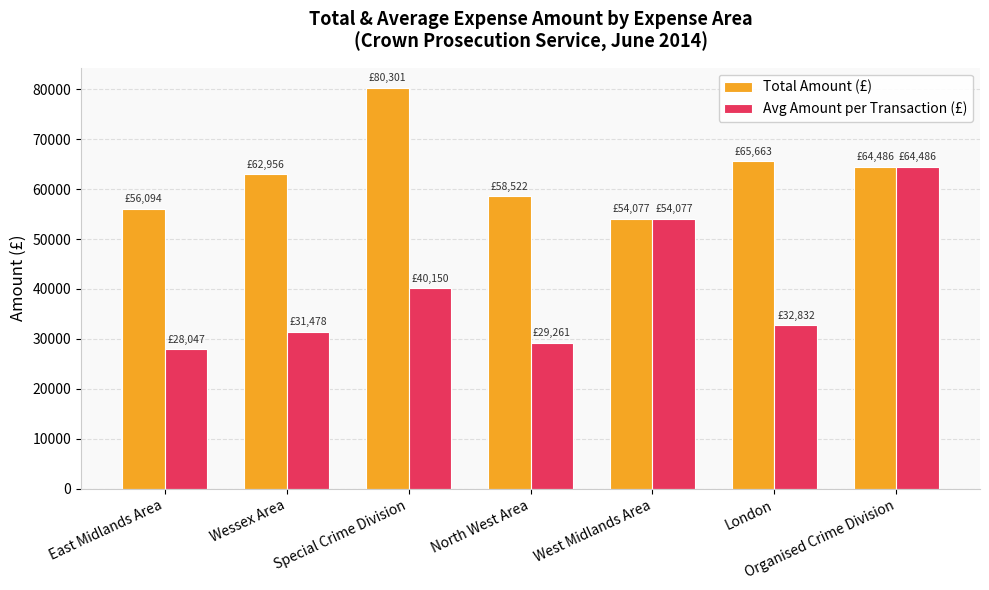

How many bars are there in each group?

2